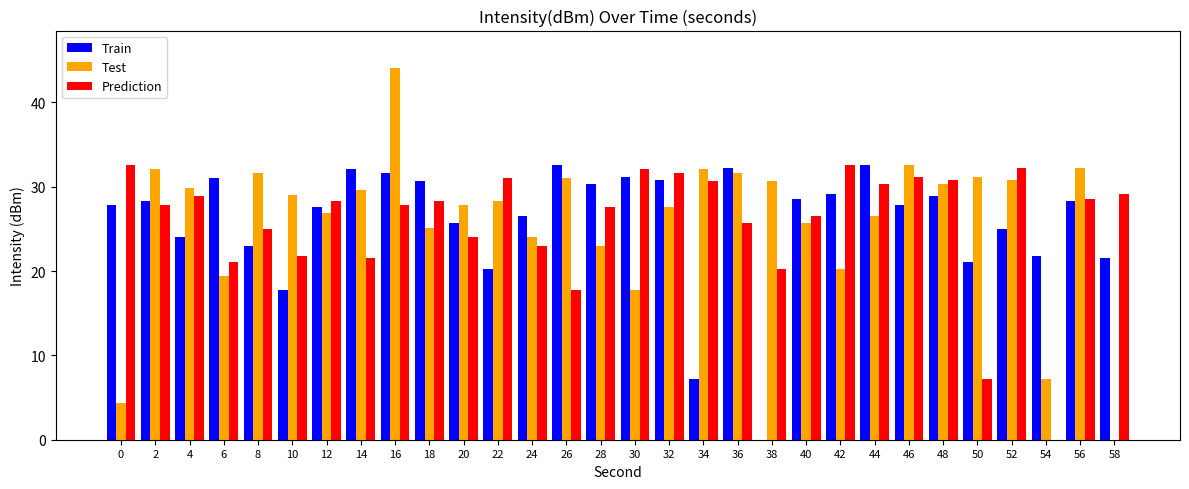

At which category is the sum across all series the highest?

16